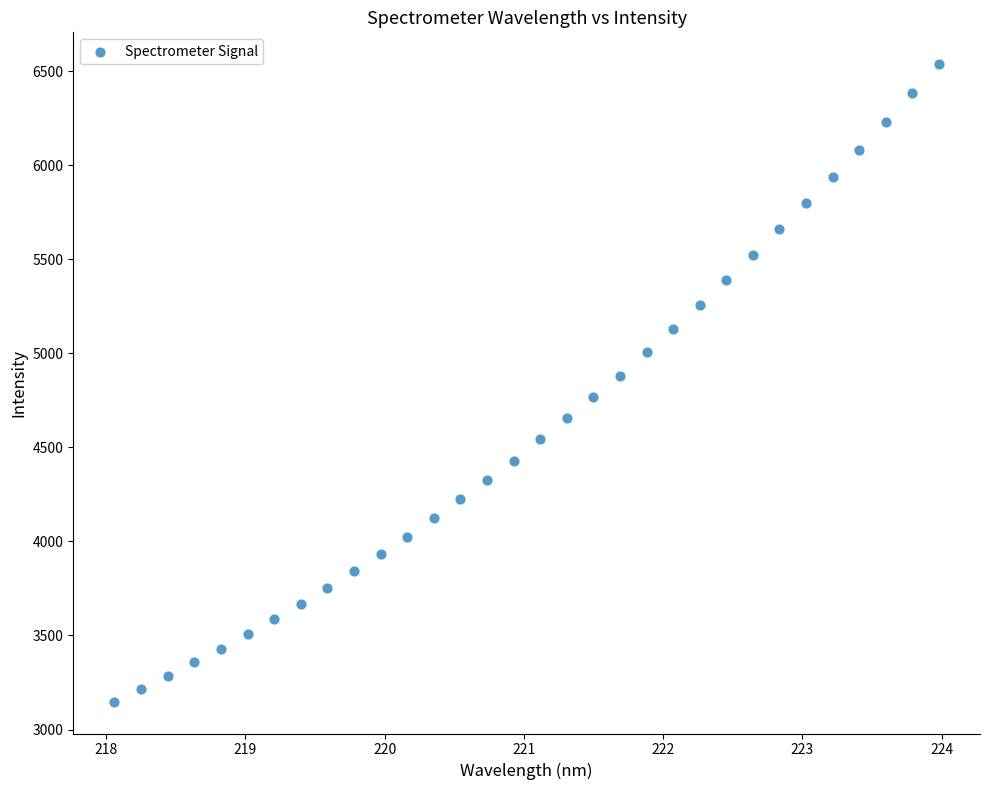

What is the range of Y values (max minus min)?

3388.2